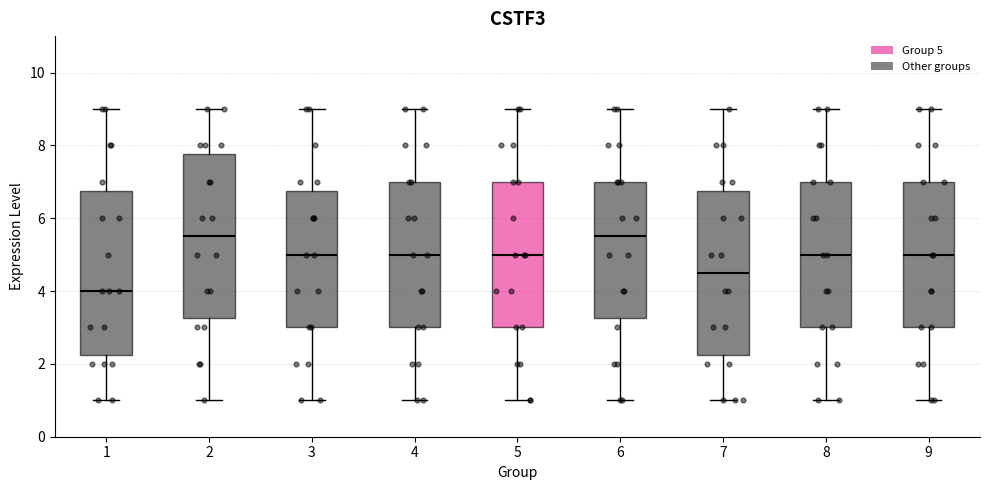

Reading left to right, transcribe this box plot: for each box, give where its median line is, the range the box spans, and where its two whiskers end, as read against the y-axis. The values are not printed on the chart, so give them approximately, as read against the axis.

1: median 4.0, box 2.2 to 6.8, whiskers 1.0 to 9.0
2: median 5.6, box 3.2 to 7.8, whiskers 1.0 to 9.0
3: median 5.0, box 3.0 to 6.8, whiskers 1.0 to 9.0
4: median 5.0, box 3.0 to 7.0, whiskers 1.0 to 9.0
5: median 5.0, box 3.0 to 7.0, whiskers 1.0 to 9.0
6: median 5.6, box 3.2 to 7.0, whiskers 1.0 to 9.0
7: median 4.6, box 2.2 to 6.8, whiskers 1.0 to 9.0
8: median 5.0, box 3.0 to 7.0, whiskers 1.0 to 9.0
9: median 5.0, box 3.0 to 7.0, whiskers 1.0 to 9.0